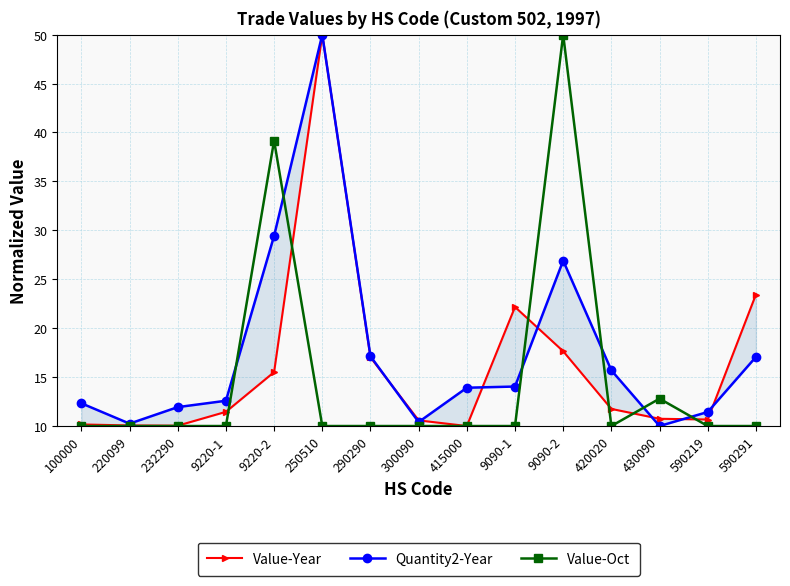

Where is the first local minimum for Value-Year?

232290